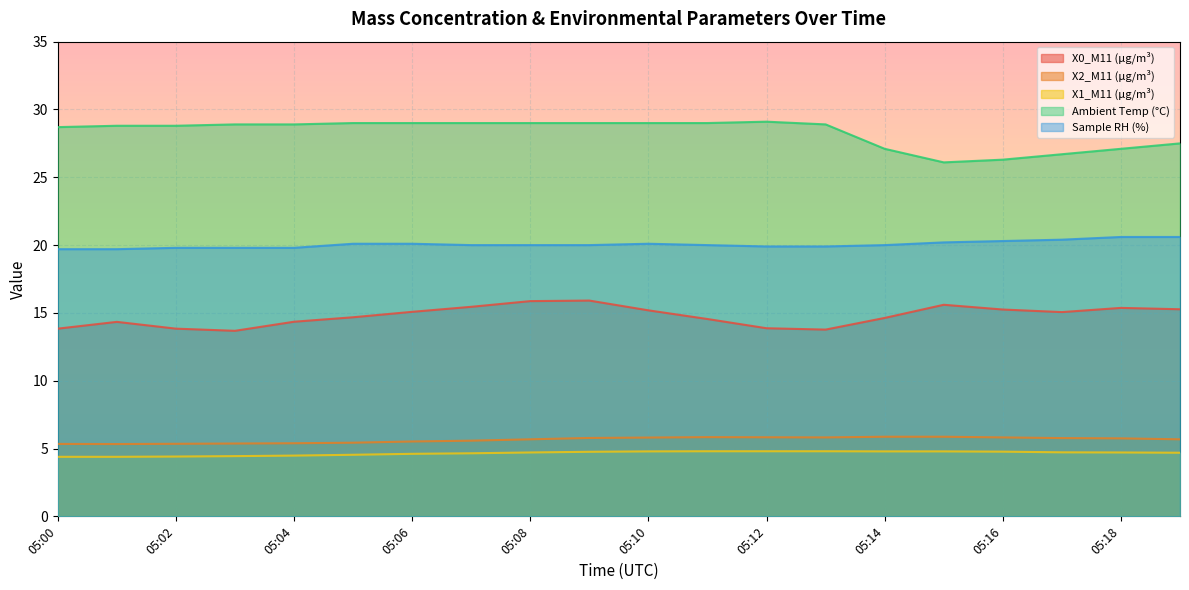

Which series has the widest spread of values?

Ambient Temp (°C)